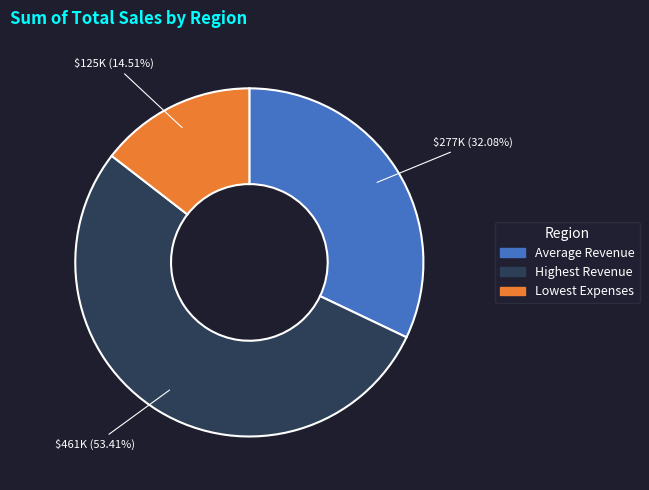

Approximately how many times larger is the value at Average Revenue compared to Highest Revenue?

0.6